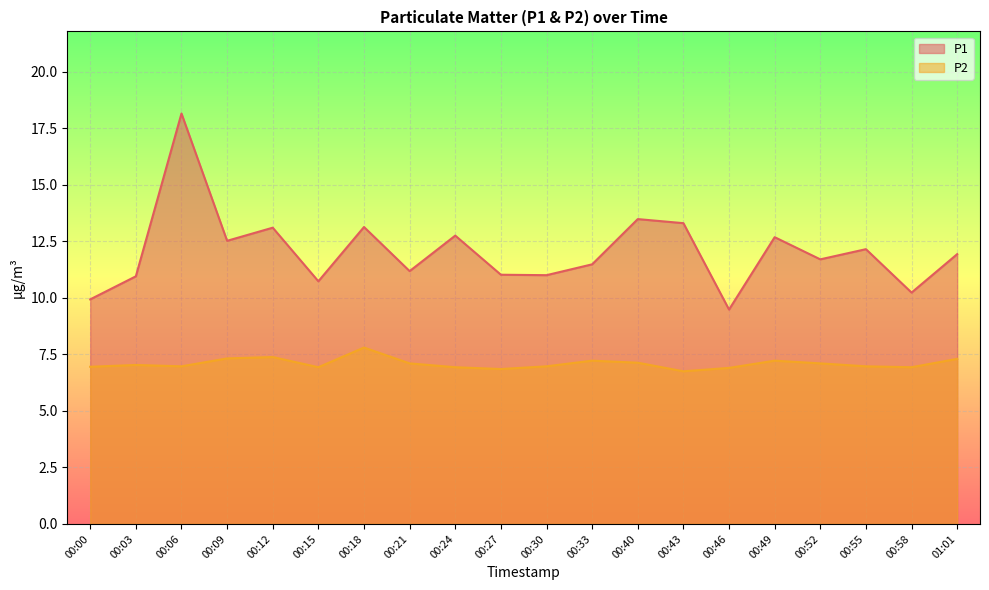

What are all the series names shown in the legend?

P1, P2